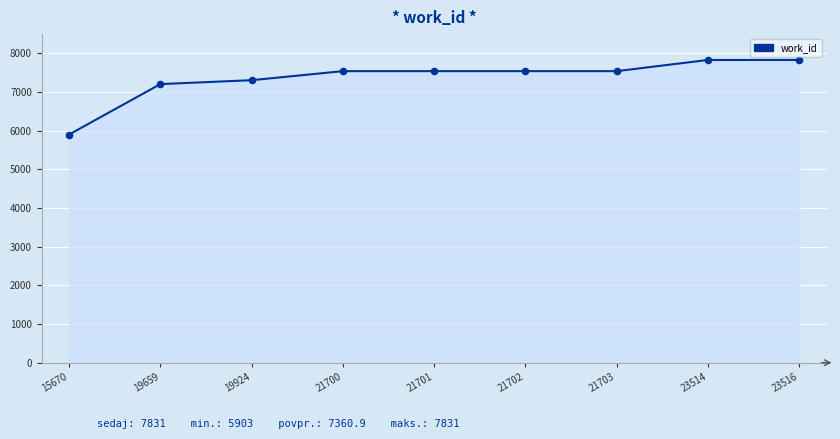

What is the ratio of the value at 15670 to the value at 21703?

0.8